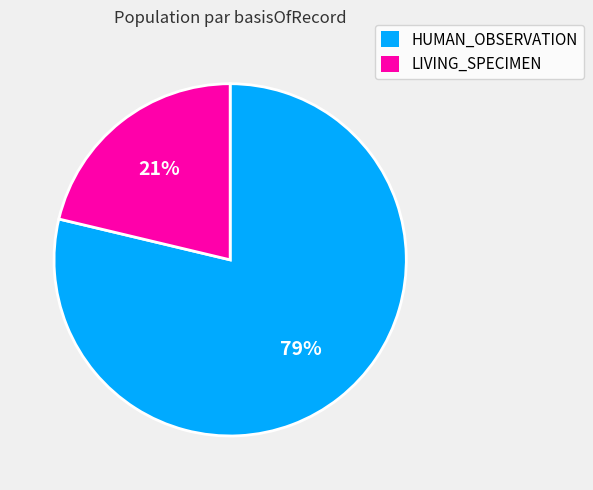

Which slice represents more than half of the pie?

HUMAN_OBSERVATION